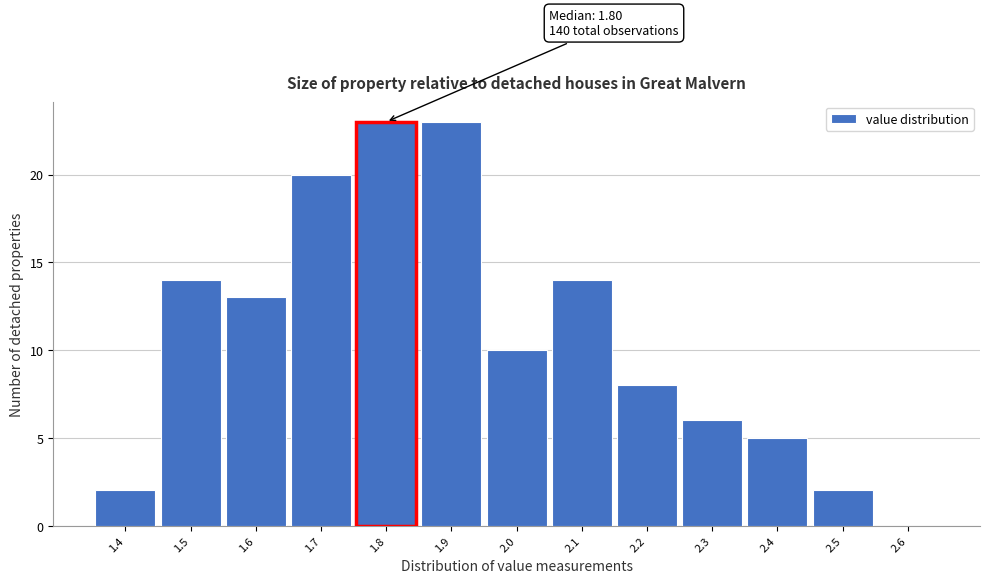

Reading left to right, what are all the values shown in this chart?

1.4=2	1.5=14	1.6=13	1.7=20	1.8=23	1.9=23	2.0=10	2.1=14	2.2=8	2.3=6	2.4=5	2.5=2	2.6=0